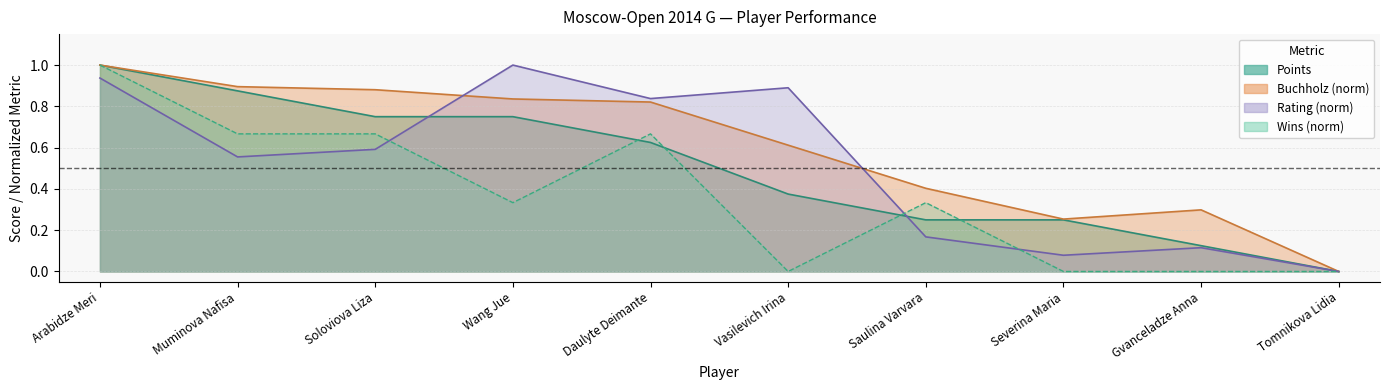

True or false: Buchholz and Wins intersect in this chart.

False